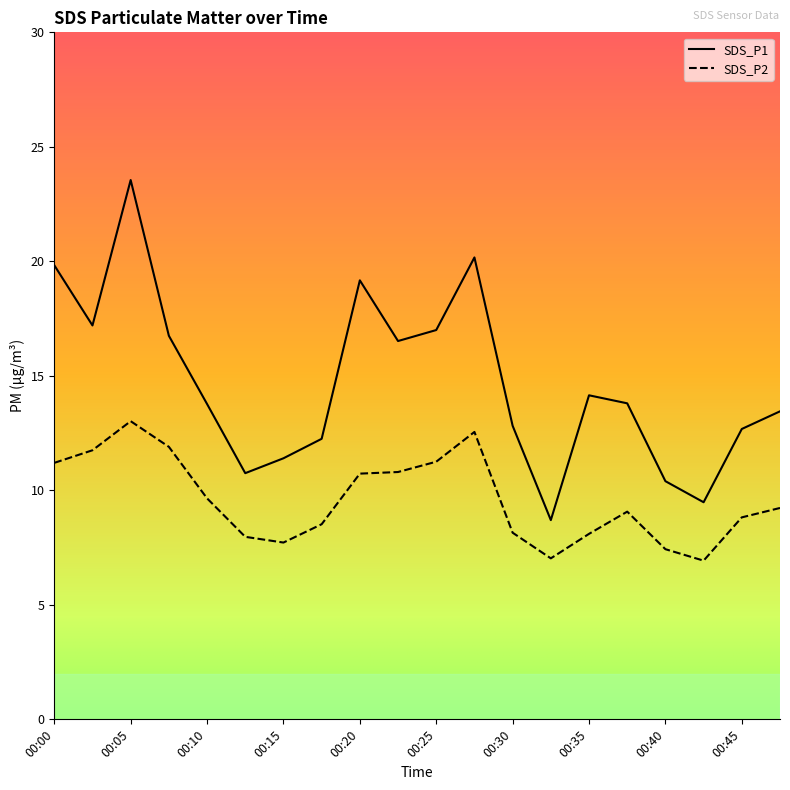

Reading right to left, list all the values displayed in this chart.

SDS_P1: 13.4	12.7	9.5	10.4	13.8	14.2	8.7	12.8	20.2	17.0	16.5	19.2	12.2	11.4	10.8	13.8	16.8	23.6	17.2	19.8
SDS_P2: 9.2	8.8	6.9	7.4	9.1	8.1	7.0	8.2	12.6	11.2	10.8	10.7	8.5	7.7	8.0	9.7	11.9	13.0	11.8	11.2